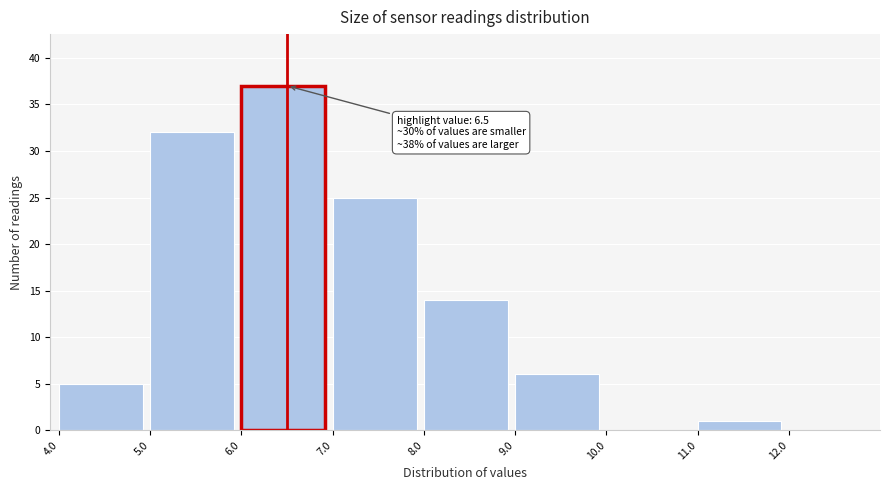

Which range on the x-axis has the tallest bar?

6 to 7